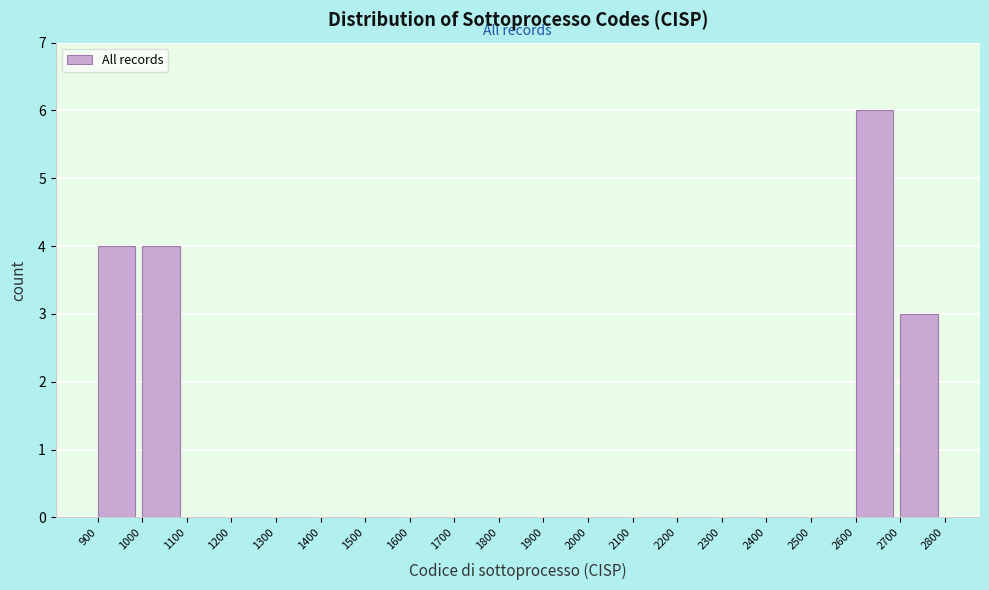

Over which range of the x-axis is the bar tallest?

2600 to 2700